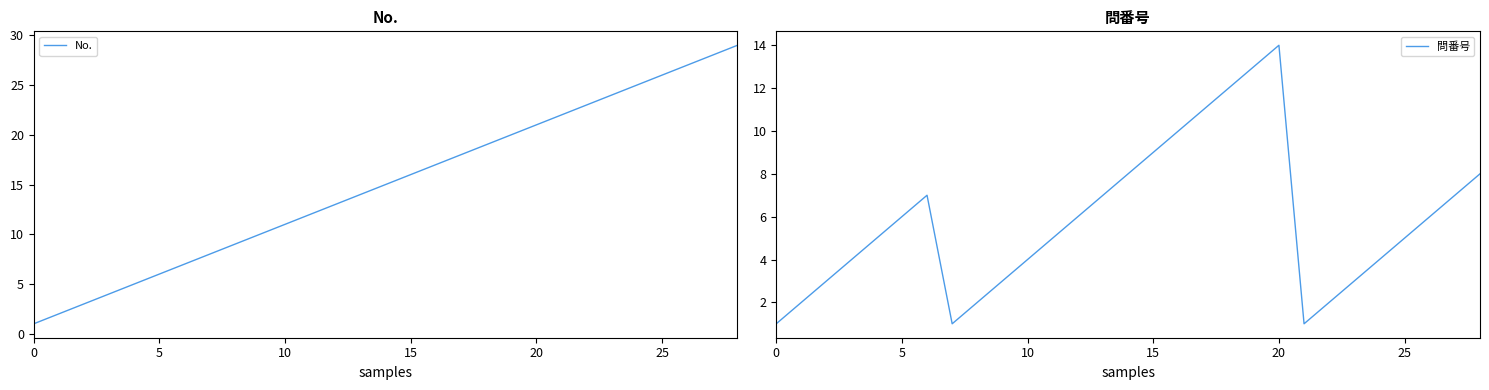

What is the maximum value for 問番号?

14